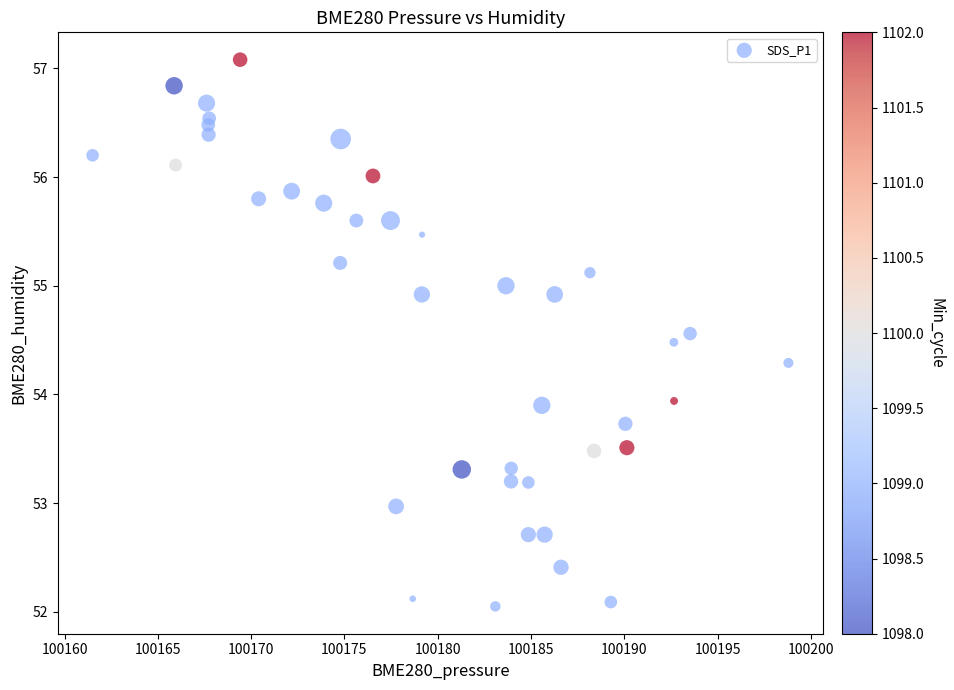

What is the range of Y values (max minus min)?

5.0